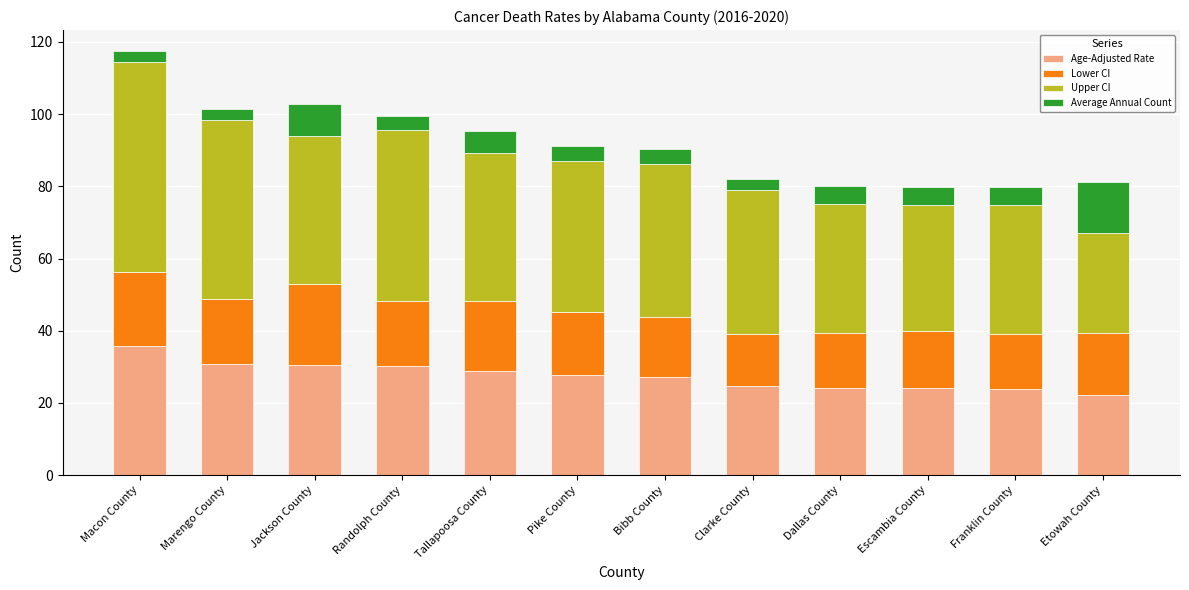

True or false: Age-Adjusted Rate has a value of 23.9 at Franklin County.

True